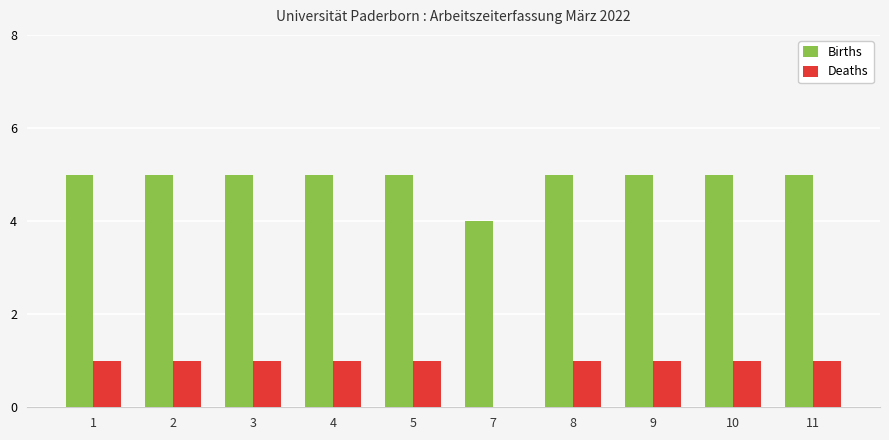

Is the value of Deaths at 2 greater than the value of Births at 7?

No